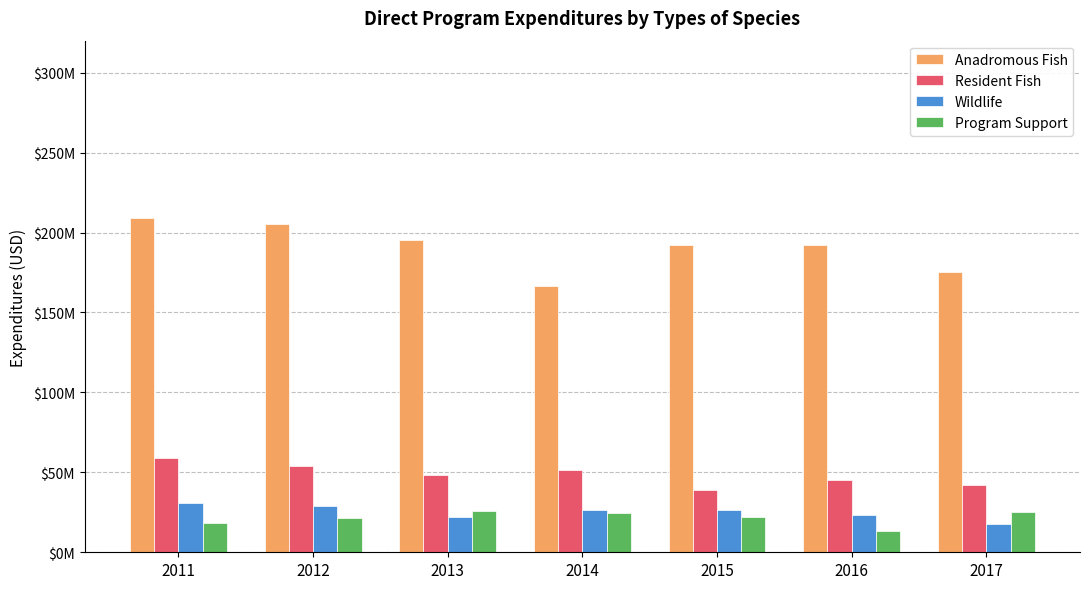

Does the chart contain stacked bars?

No